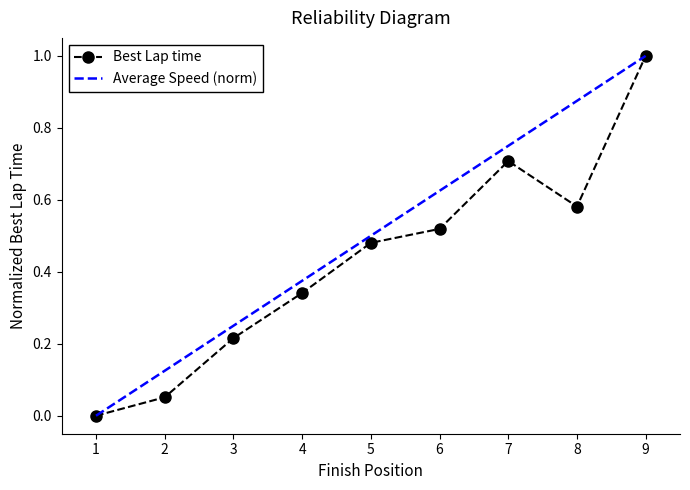

What is the sum of all values?

3.9